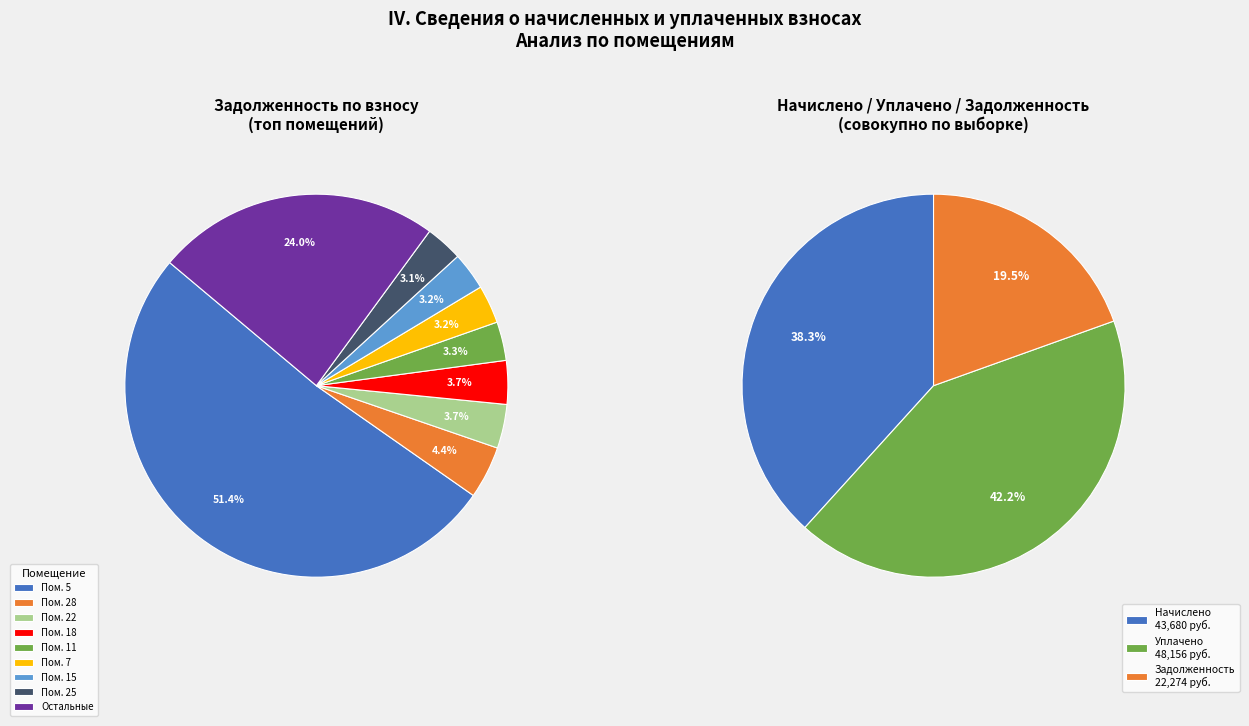

Which slice represents more than half of the pie?

5